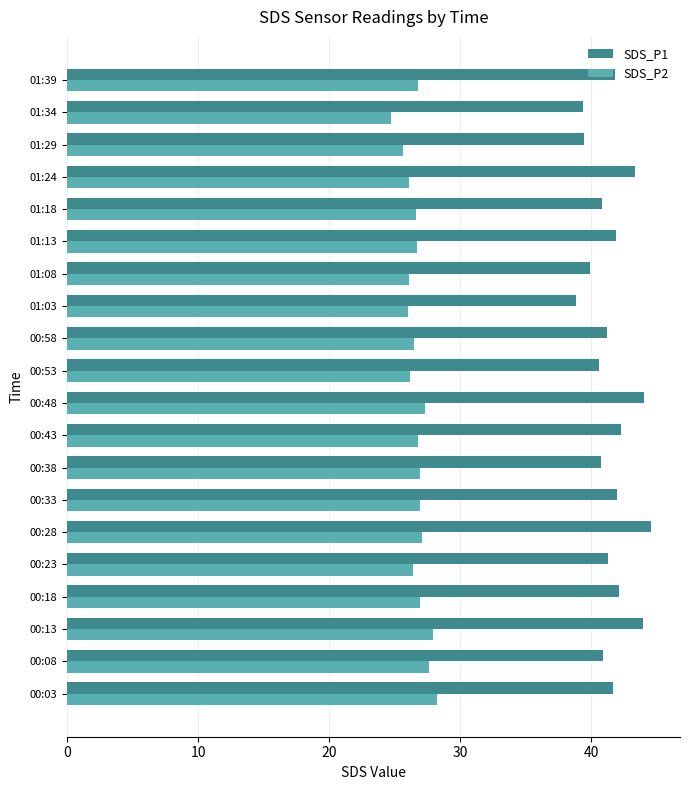

What is the highest value of the SDS_P2 series?

28.2